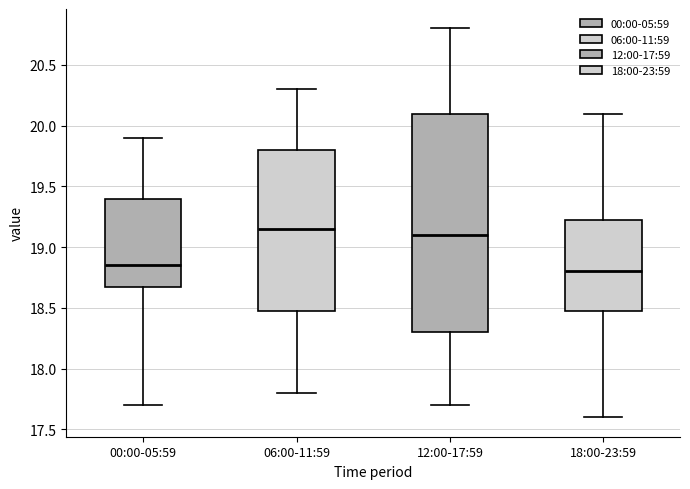

Where is the upper edge of the box for 18:00-23:59 on the y-axis? The values are not printed on the chart, so give them approximately, as read against the axis.

19.25